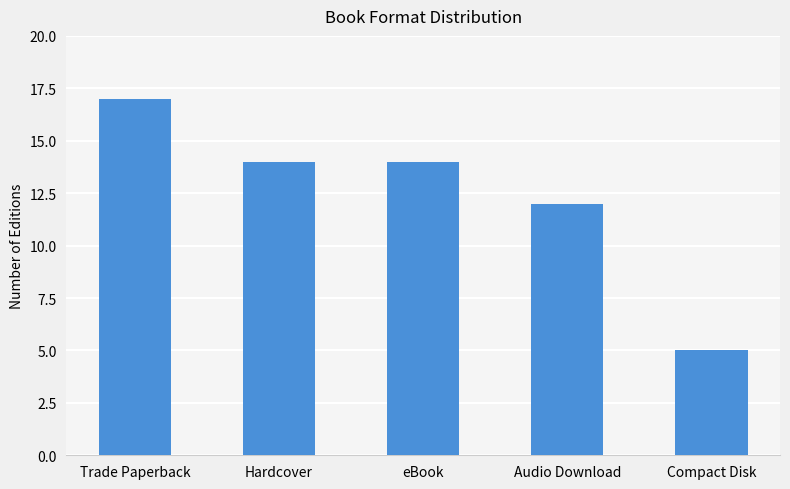

Count the values in the range 12 to 14.

3